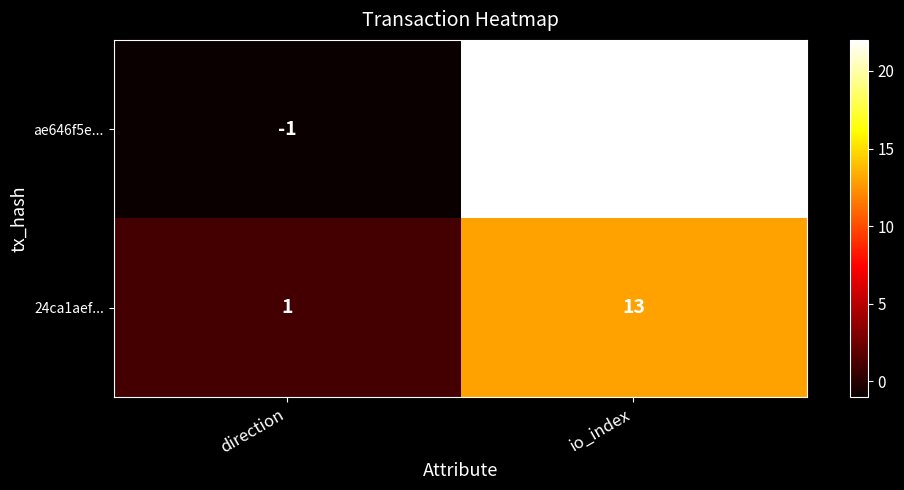

What is the difference between the maximum and minimum values in the 24ca1aef... series?

12